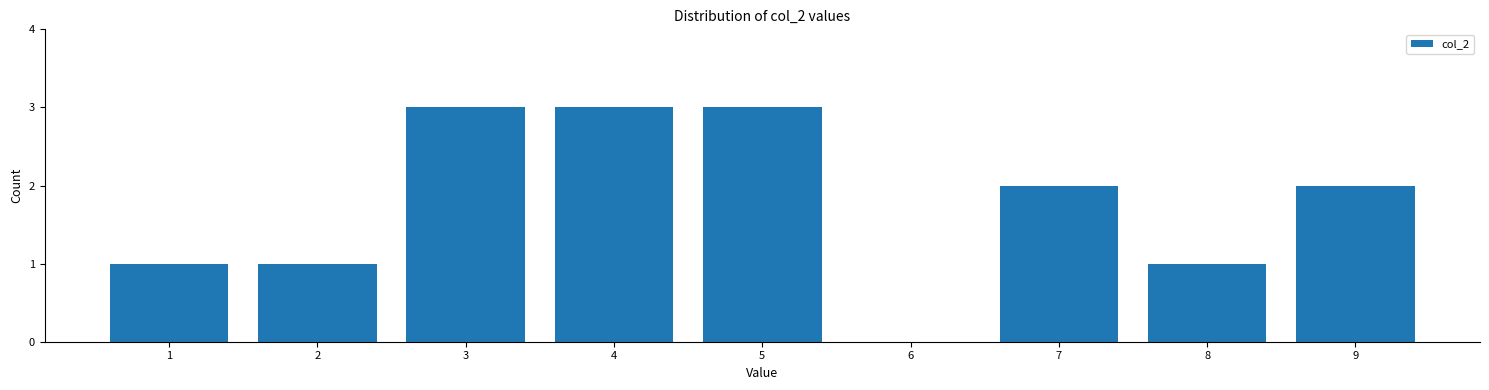

Reading left to right, transcribe this chart: for each bar, give the range it covers on the x-axis and its height. The values are not printed on the chart, so give them approximately, as read against the axis.

0.5 to 1.5: 1
1.5 to 2.5: 1
2.5 to 3.5: 3
3.5 to 4.5: 3
4.5 to 5.5: 3
5.5 to 6.5: 0
6.5 to 7.5: 2
7.5 to 8.5: 1
8.5 to 9.5: 2